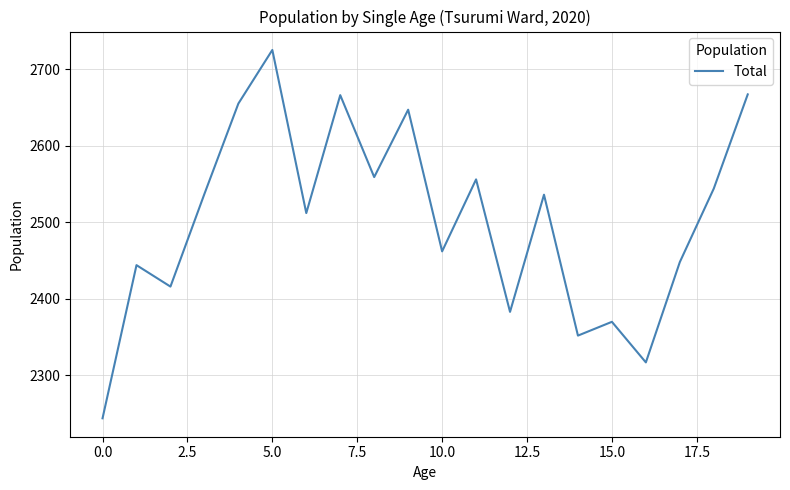

What is the minimum value shown in the chart?

2244